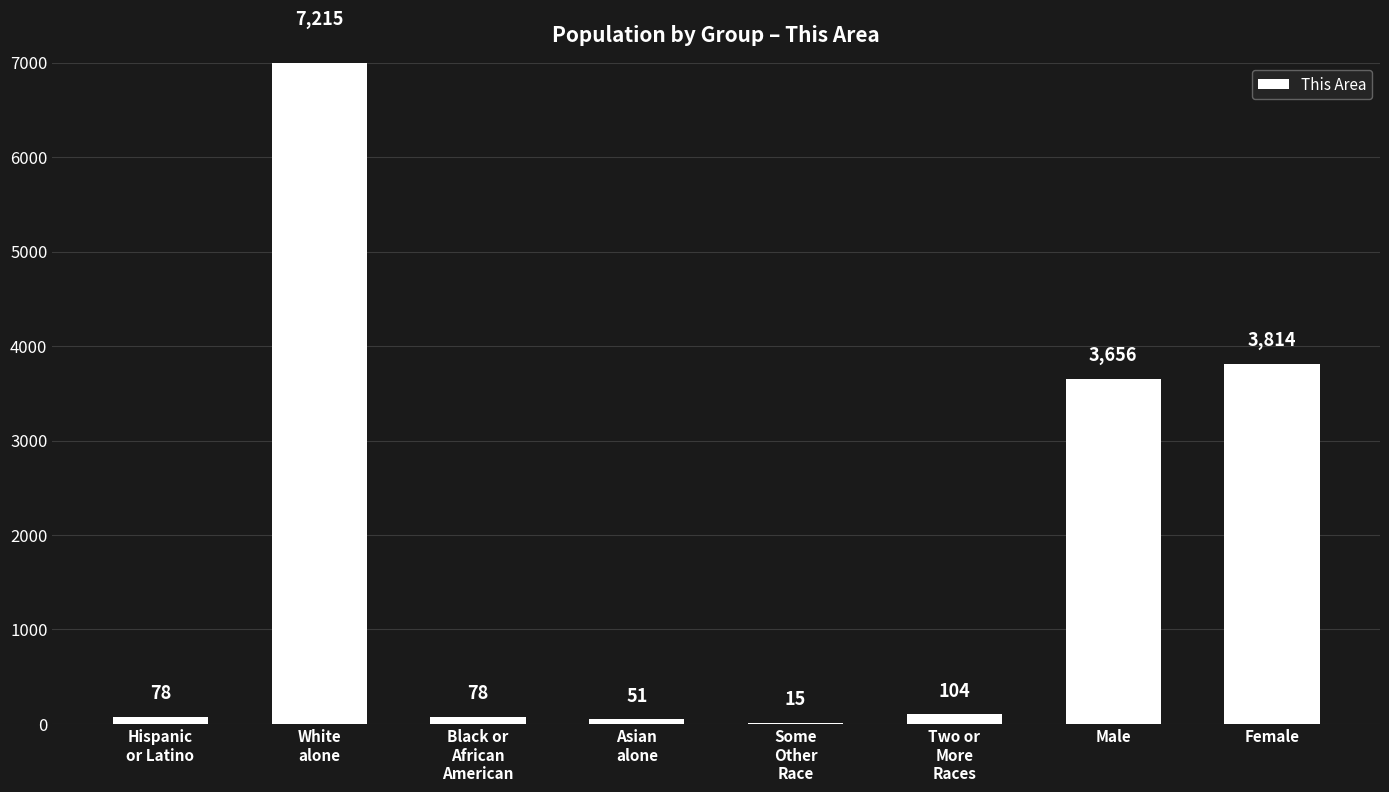

What is the value of the 6th bar from the left?

104